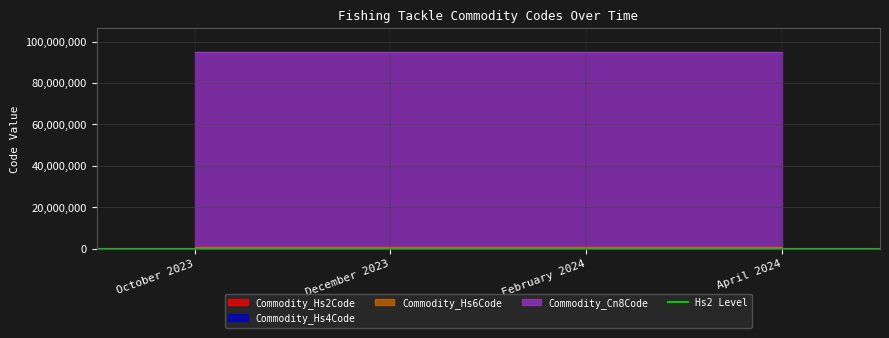

Rank the series at December 2023 from highest to lowest value.

Commodity_Cn8Code, Commodity_Hs6Code, Commodity_Hs4Code, Commodity_Hs2Code